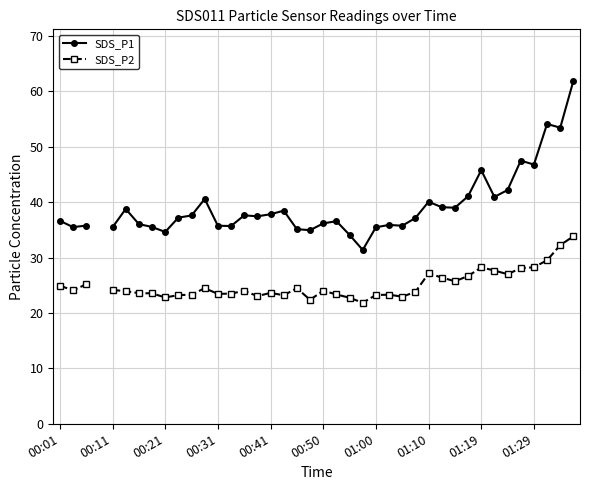

True or false: SDS_P1 and SDS_P2 intersect in this chart.

False